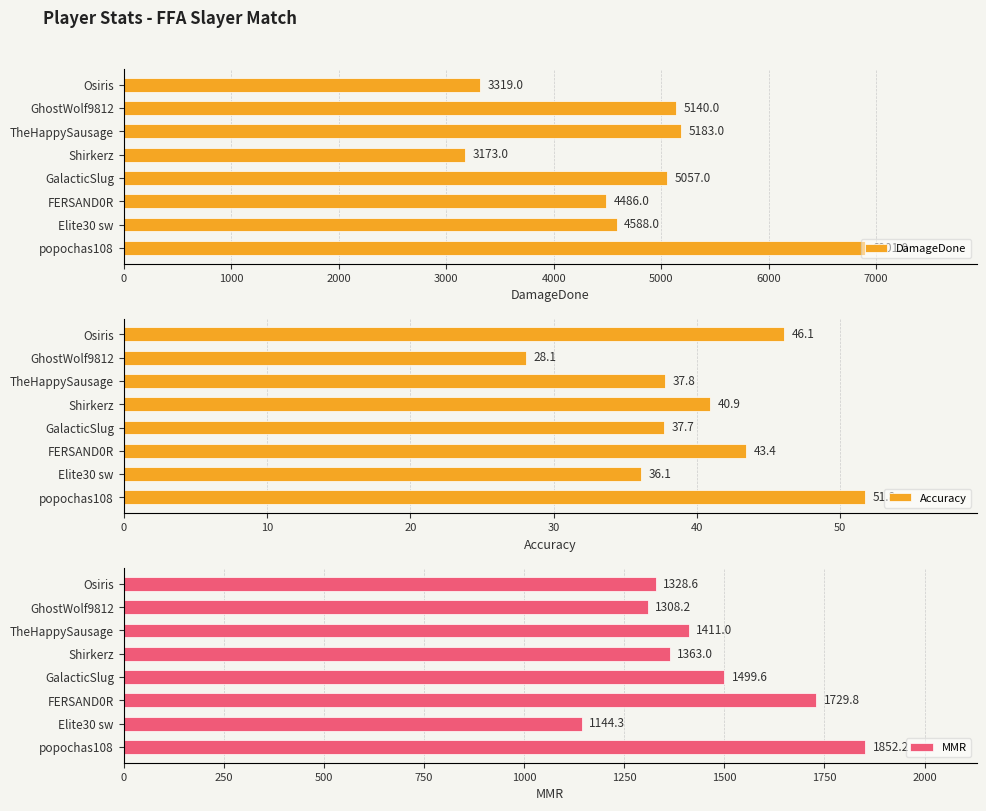

Which series has the widest spread of values?

DamageDone